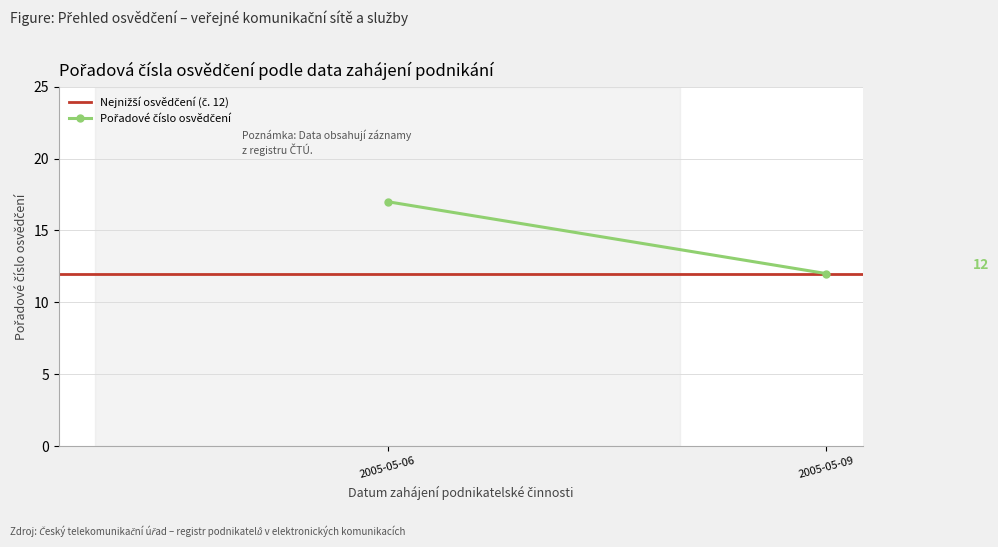

What is the minimum value for Pořadové číslo osvědčení?

12